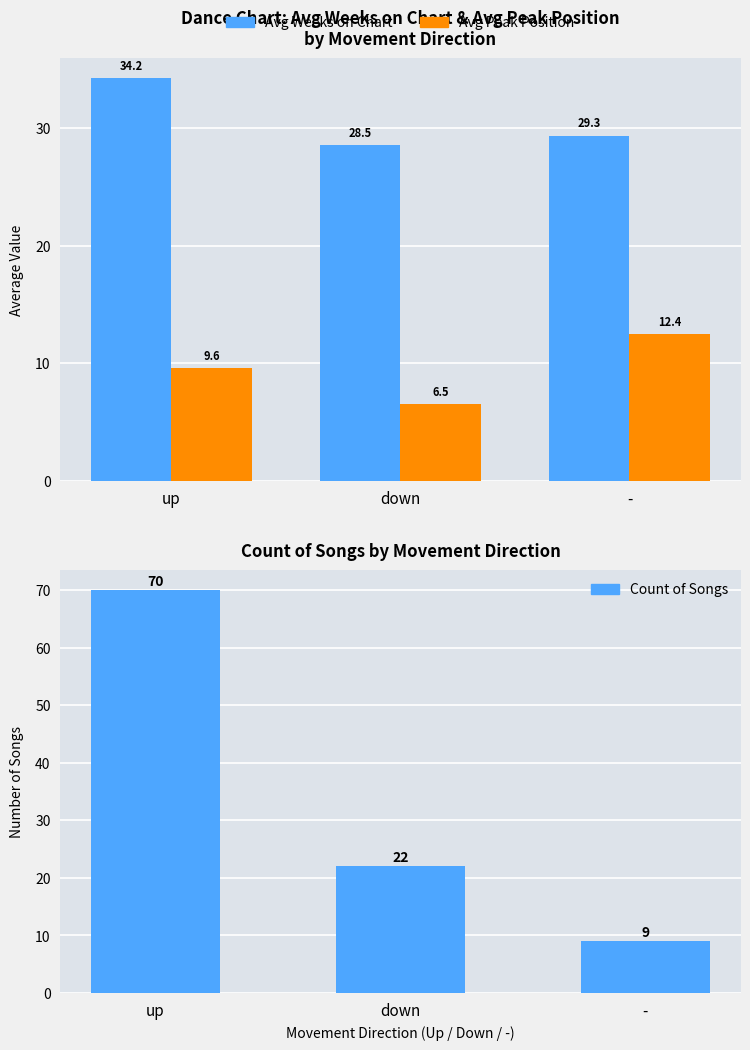

Which series has the largest range (max minus min)?

Count of Songs